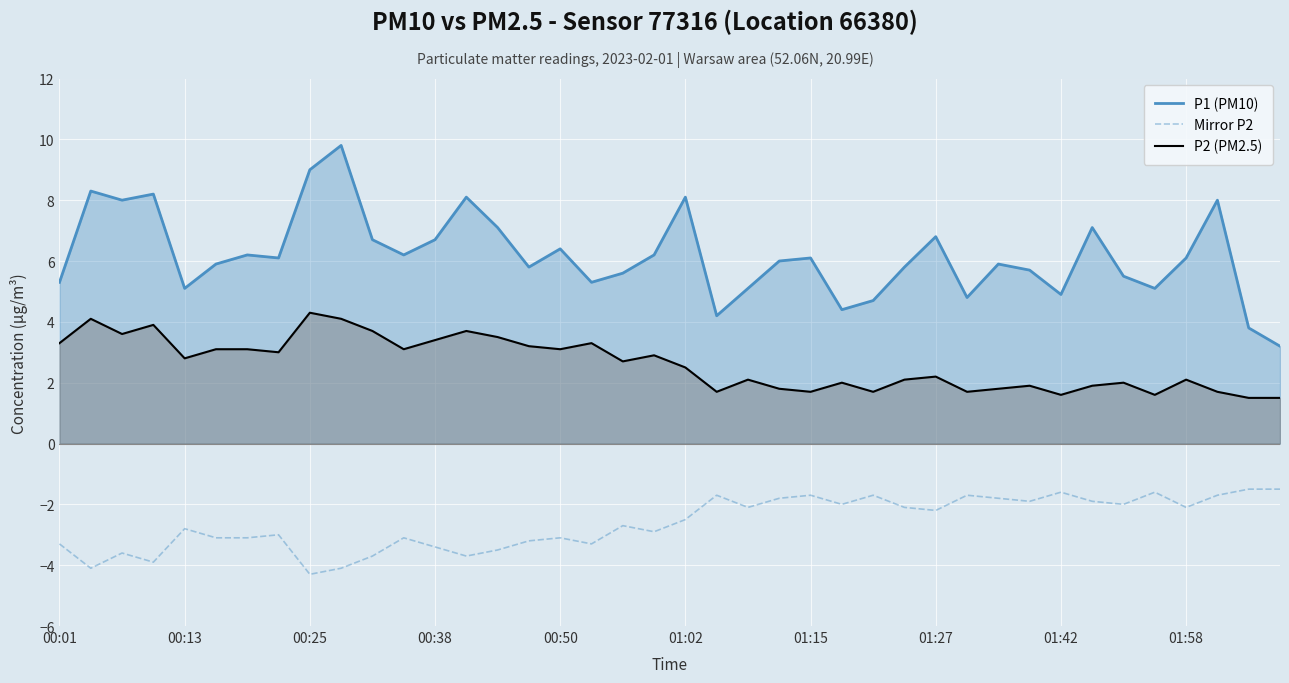

What is the greatest value displayed?

9.8